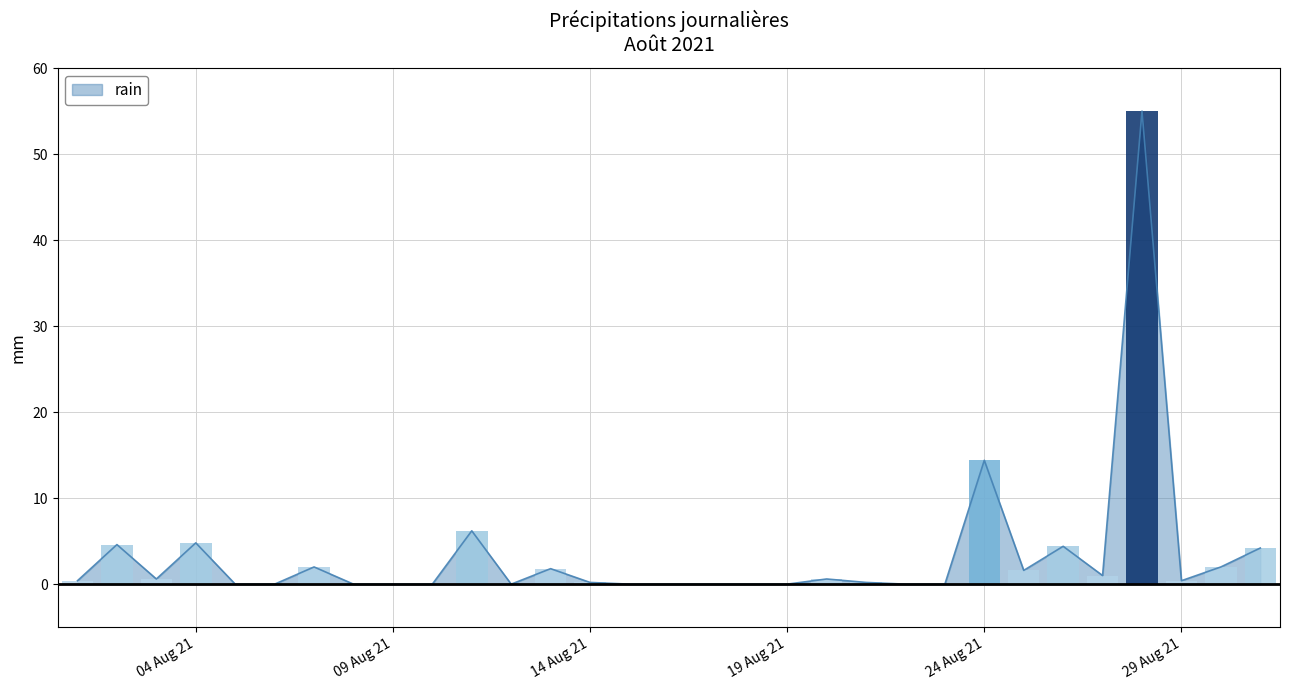

Are the bars horizontal?

No